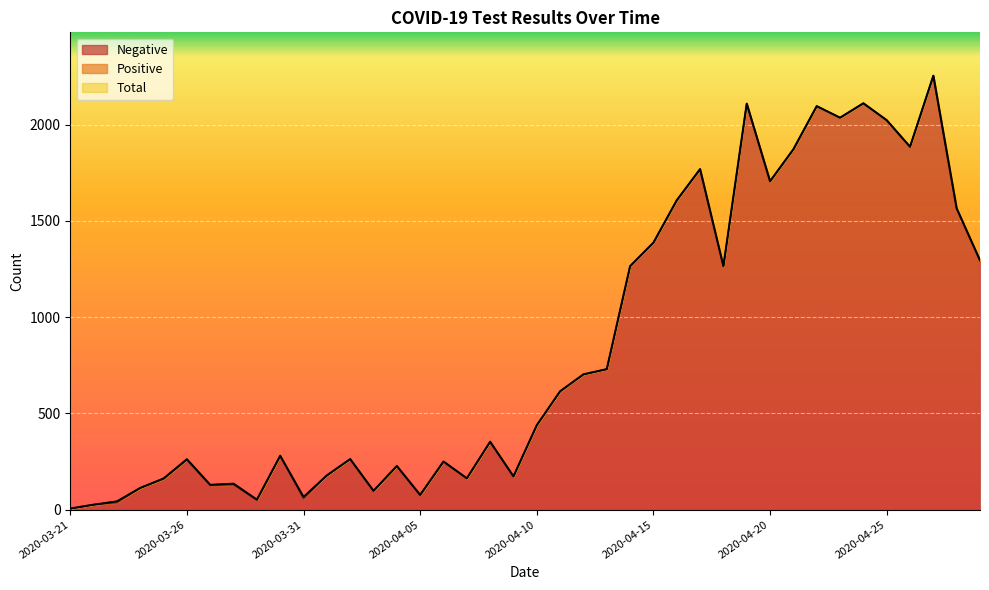

True or false: Total and Negative intersect in this chart.

False